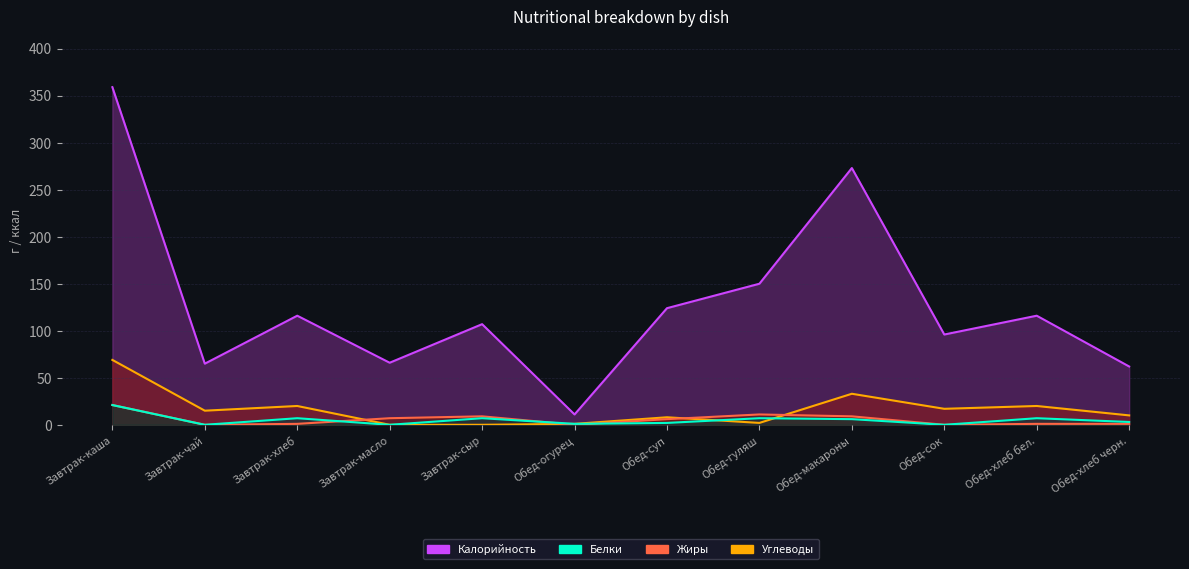

How many values in Белки are above zero?

9